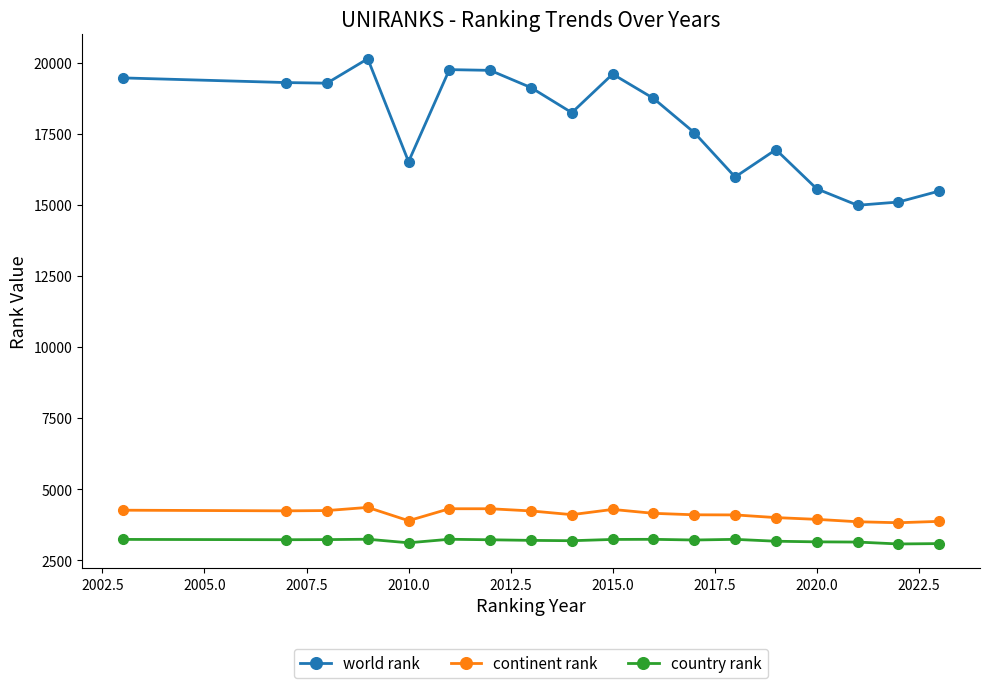

Which series has the largest range (max minus min)?

world rank